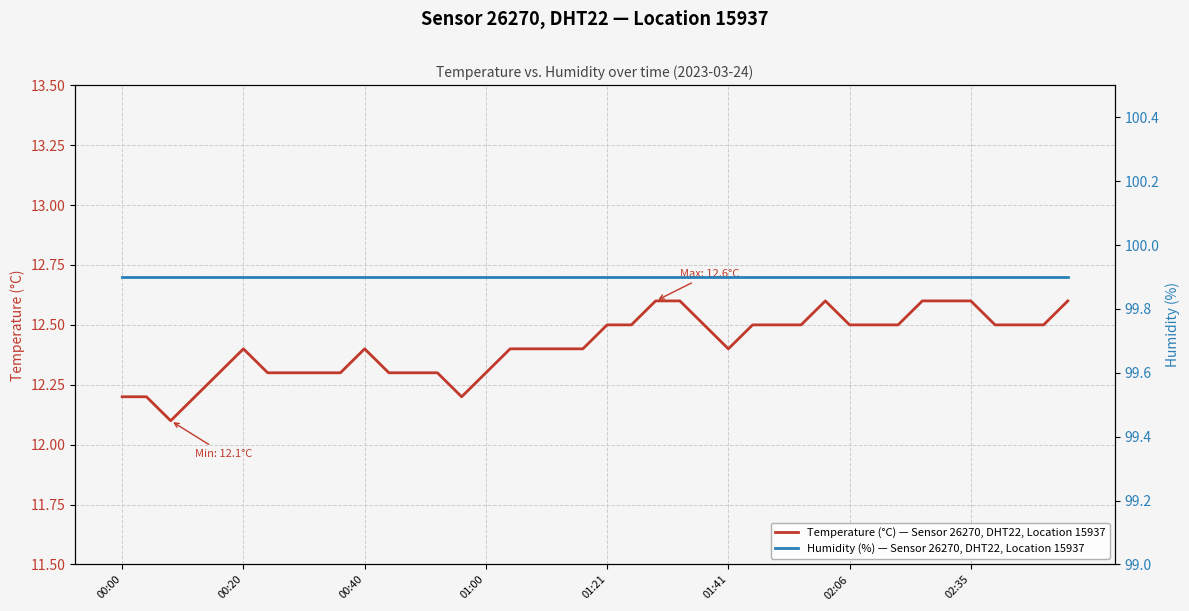

What are all the series names shown in the legend?

Temperature (°C) — Sensor 26270, DHT22, Location 15937, Humidity (%) — Sensor 26270, DHT22, Location 15937